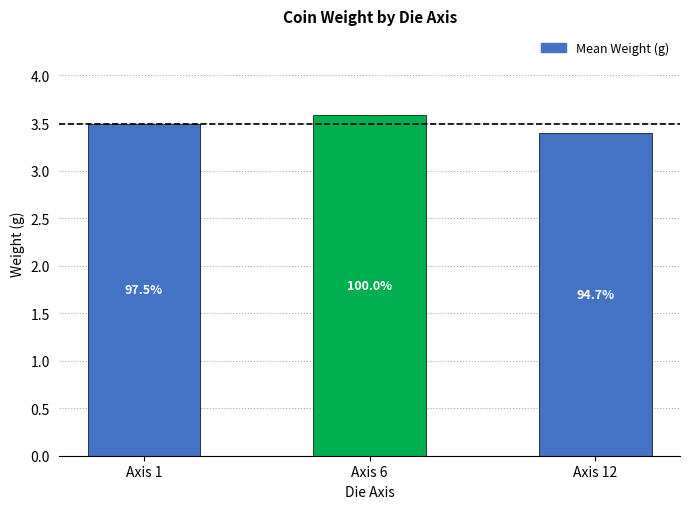

What is the difference between the values at Axis 12 and Axis 6?

0.2